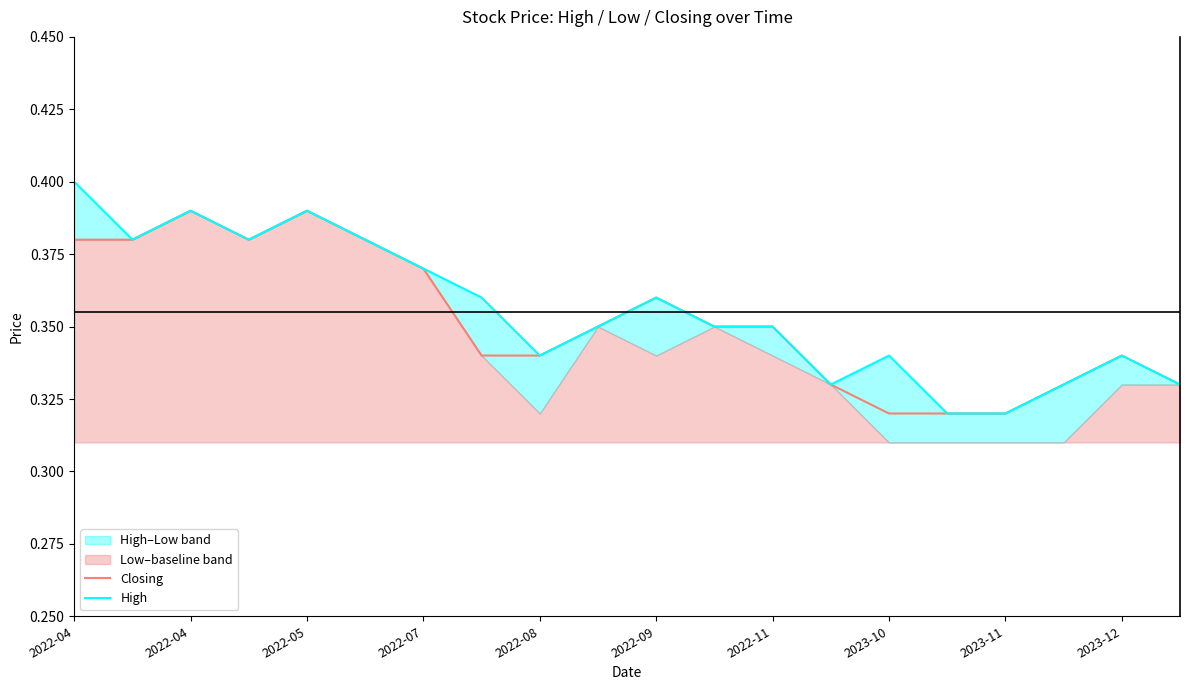

What is the average value of the Closing series?

0.4